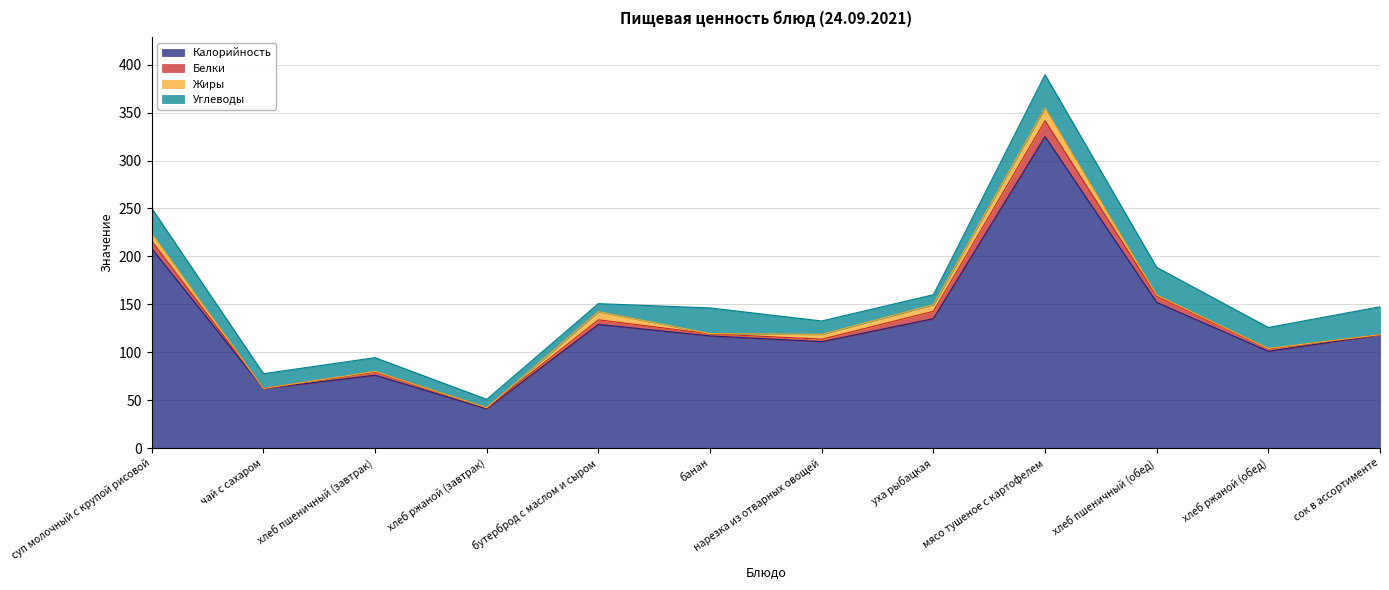

At уха рыбацкая, list the series in order from largest to smallest.

Калорийность, Углеводы, Белки, Жиры